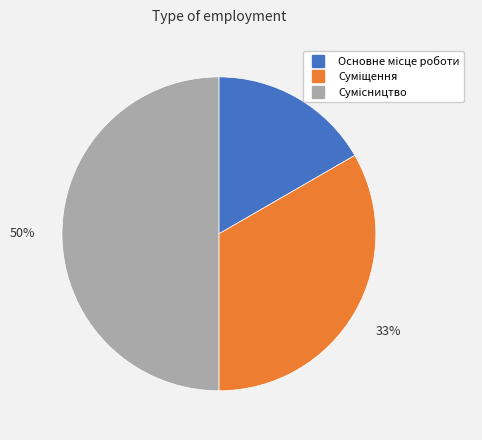

How many segments does this pie chart have?

3